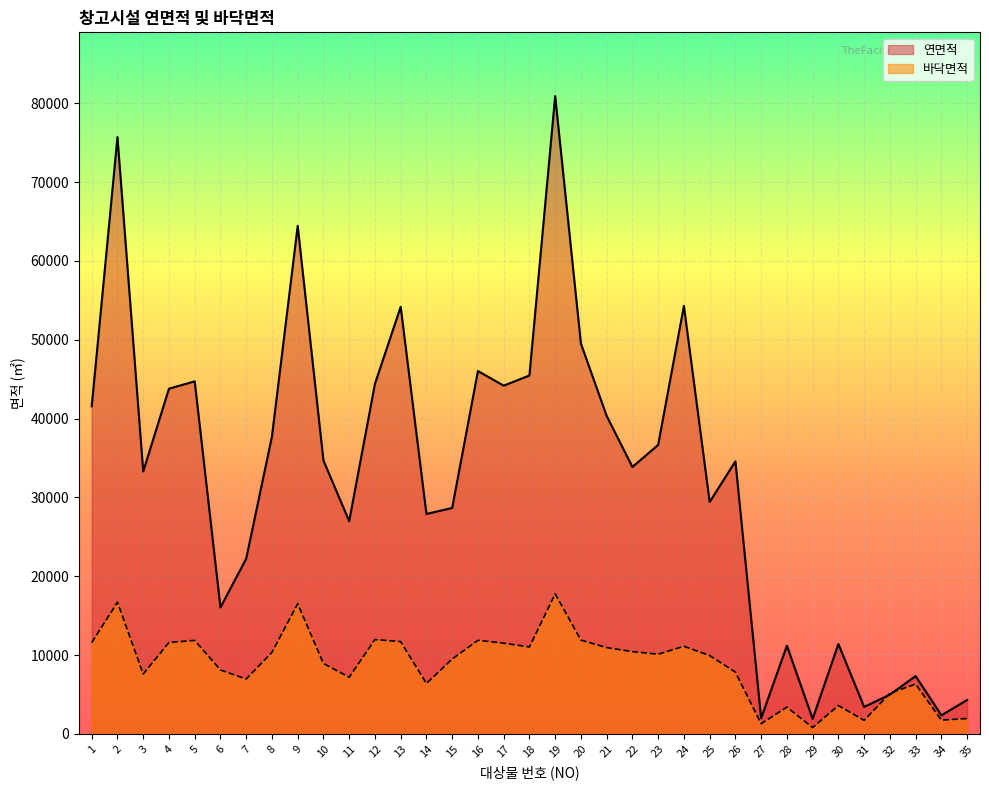

What is the value of the 바닥면적 point at the 24th from the left?

11127.4